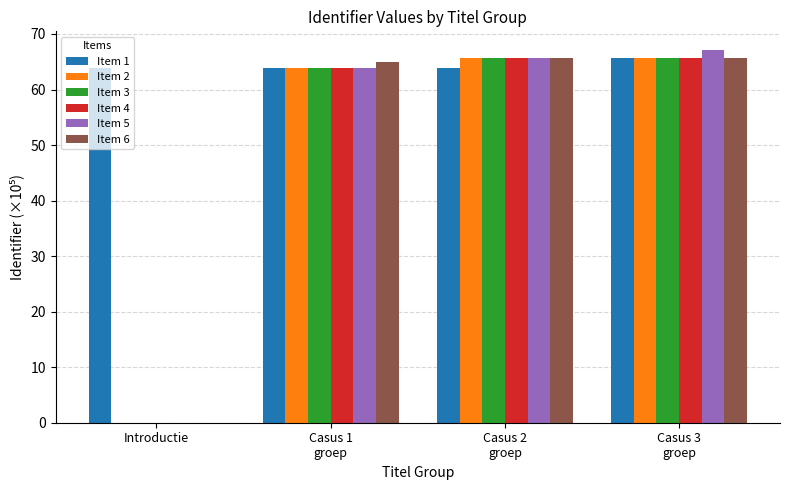

What is the maximum value for Item 4?

65.7